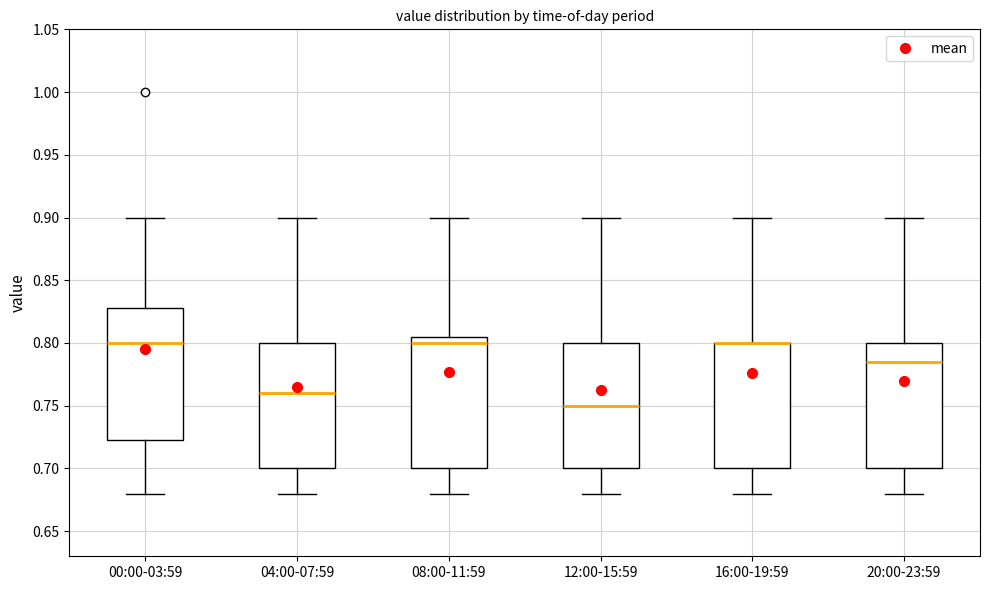

Where is the lower edge of the box for 16:00-19:59 on the y-axis? The values are not printed on the chart, so give them approximately, as read against the axis.

0.700